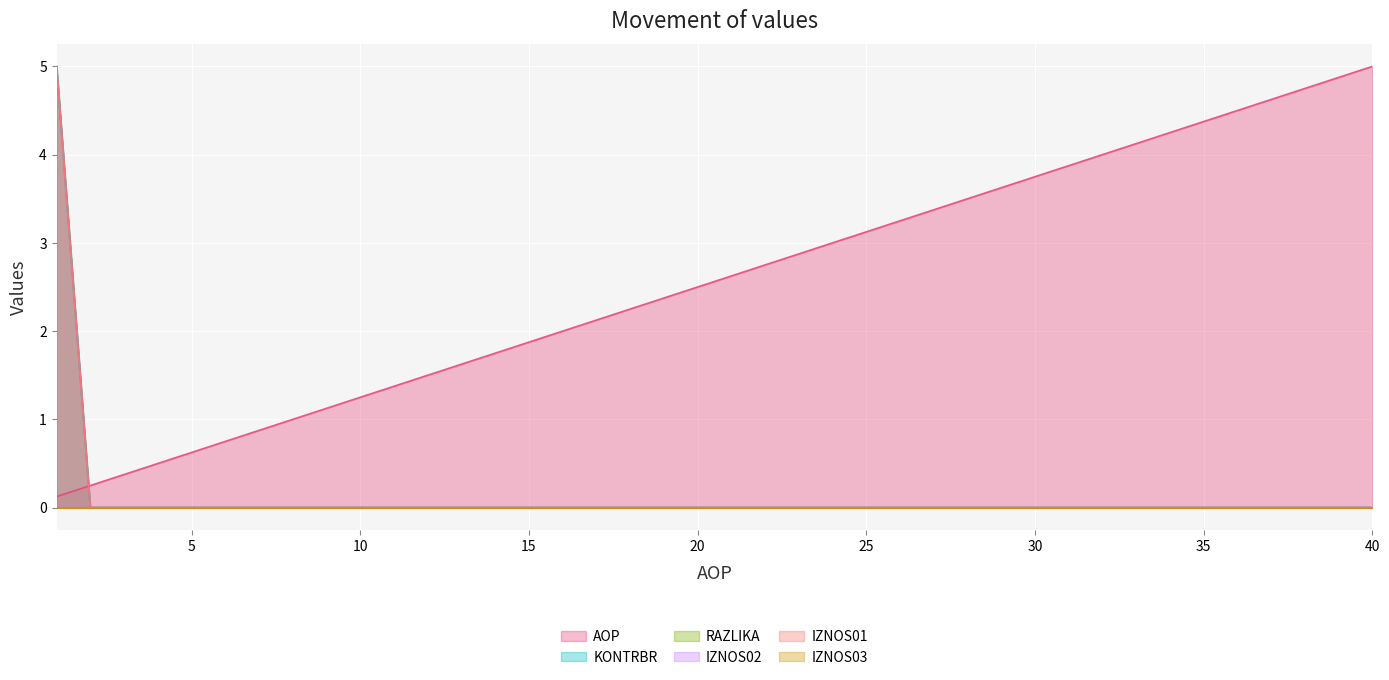

True or false: KONTRBR and RAZLIKA intersect in this chart.

False